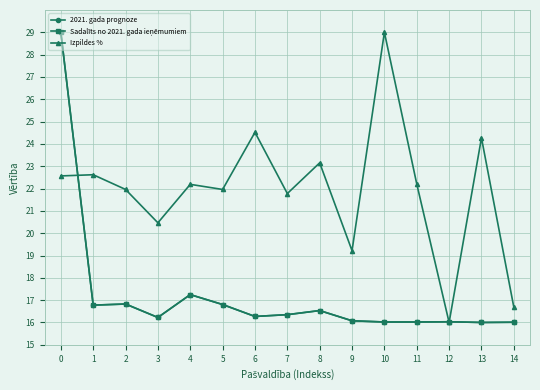

What is the lowest value of the 2021. gada prognoze series?

16.0